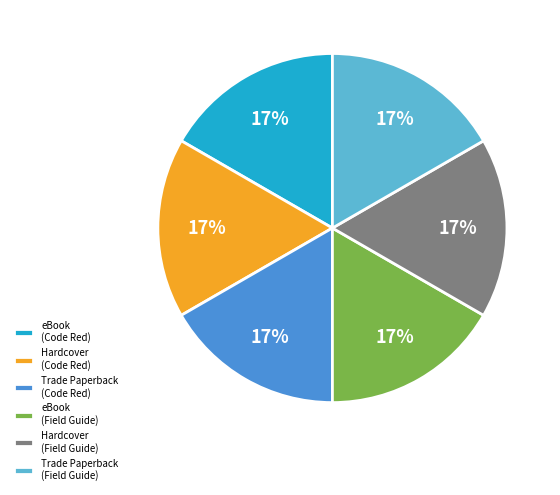

Is there a majority slice in this chart?

No